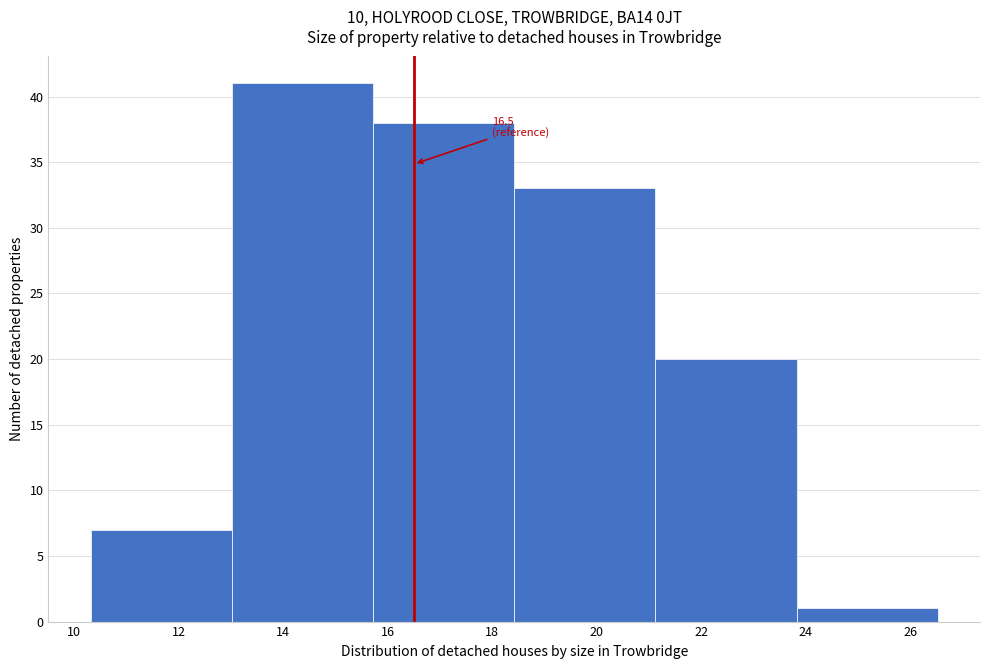

Which range on the x-axis has the tallest bar?

13.02 to 15.72